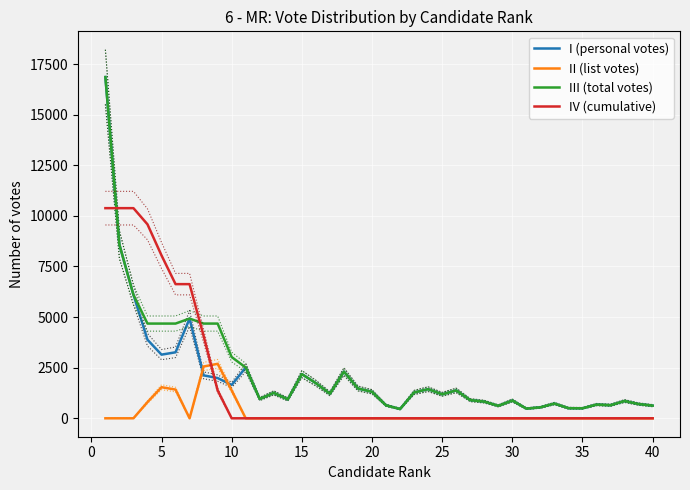

What is the maximum value for IV (cumulative)?

10380